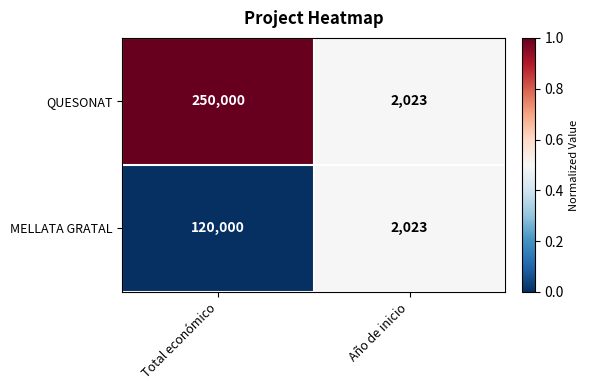

List the labels in order of MELLATA GRATAL value, largest first.

Total económico, Año de inicio